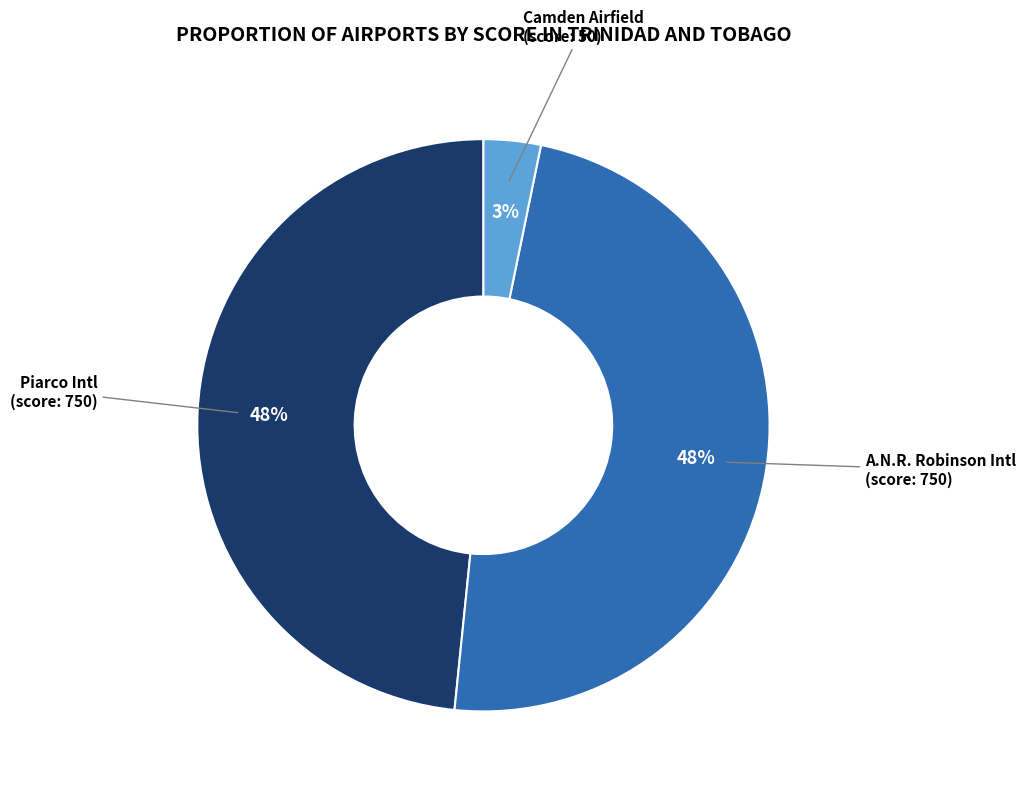

To the nearest percent, what is the average slice percentage?

33%